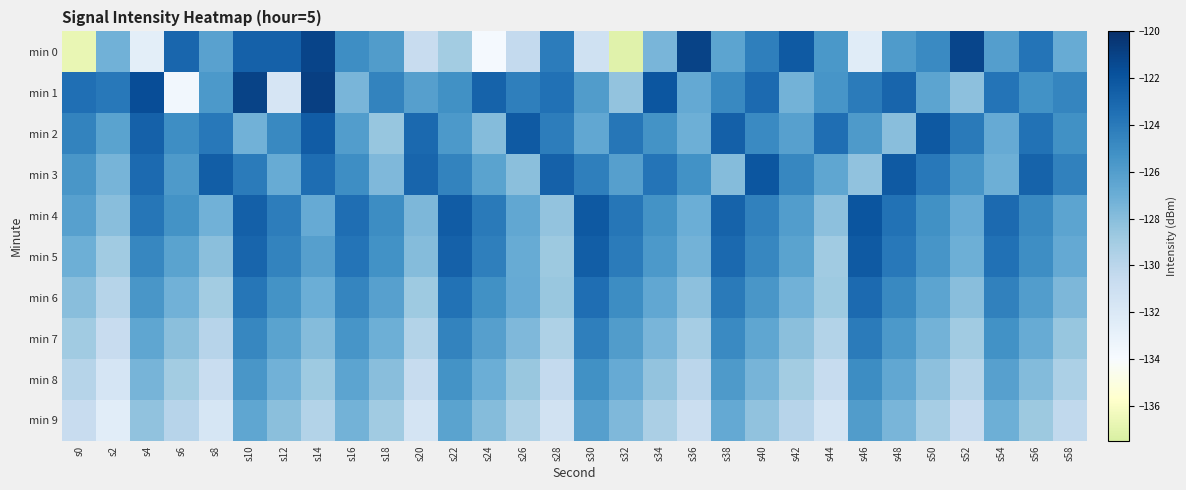

Reading right to left, transcribe all the data shown in this chart.

min 0: s58=-126.9	s56=-123.7	s54=-126.1	s52=-121.2	s50=-124.9	s48=-125.8	s46=-132.4	s44=-125.6	s42=-122.3	s40=-124.2	s38=-126.4	s36=-121.1	s34=-127.5	s32=-137.1	s30=-131.2	s28=-124.2	s26=-130.4	s24=-133.8	s22=-129.0	s20=-130.7	s18=-125.9	s16=-125.1	s14=-121.2	s12=-122.7	s10=-122.7	s8=-126.3	s6=-123.0	s4=-132.6	s2=-127.2	s0=-136.7
min 1: s58=-124.6	s56=-125.3	s54=-123.7	s52=-128.2	s50=-126.4	s48=-122.9	s46=-124.1	s44=-125.5	s42=-127.3	s40=-123.2	s38=-124.8	s36=-126.7	s34=-122.1	s32=-128.4	s30=-125.9	s28=-123.5	s26=-124.3	s24=-122.8	s22=-125.2	s20=-126.1	s18=-124.5	s16=-127.5	s14=-120.9	s12=-131.7	s10=-121.1	s8=-125.7	s6=-133.6	s4=-121.6	s2=-123.9	s0=-123.4
min 2: s58=-125.2	s56=-123.6	s54=-126.8	s52=-124.0	s50=-122.2	s48=-128.0	s46=-125.8	s44=-123.4	s42=-126.2	s40=-124.9	s38=-122.6	s36=-127.1	s34=-125.4	s32=-123.8	s30=-126.6	s28=-124.2	s26=-122.3	s24=-127.9	s22=-125.7	s20=-123.1	s18=-128.5	s16=-126.0	s14=-122.4	s12=-124.8	s10=-127.2	s8=-123.9	s6=-125.1	s4=-122.7	s2=-126.3	s0=-124.5
min 3: s58=-124.4	s56=-122.8	s54=-127.1	s52=-125.5	s50=-123.9	s48=-122.3	s46=-128.3	s44=-126.5	s42=-124.7	s40=-122.1	s38=-127.9	s36=-125.3	s34=-123.7	s32=-126.1	s30=-124.3	s28=-122.7	s26=-128.1	s24=-126.3	s22=-124.5	s20=-122.9	s18=-127.7	s16=-125.1	s14=-123.3	s12=-126.9	s10=-124.1	s8=-122.5	s6=-125.8	s4=-123.2	s2=-127.4	s0=-125.6
min 4: s58=-126.4	s56=-124.8	s54=-123.2	s52=-126.8	s50=-125.2	s48=-123.6	s46=-122.0	s44=-128.2	s42=-126.0	s40=-124.4	s38=-122.8	s36=-127.0	s34=-125.4	s32=-123.8	s30=-122.2	s28=-128.4	s26=-126.6	s24=-124.0	s22=-122.4	s20=-127.6	s18=-125.0	s16=-123.4	s14=-126.8	s12=-124.2	s10=-122.6	s8=-127.2	s6=-125.4	s4=-123.8	s2=-128.0	s0=-126.2
min 5: s58=-126.7	s56=-125.1	s54=-123.5	s52=-127.1	s50=-125.5	s48=-123.9	s46=-122.3	s44=-128.9	s42=-126.3	s40=-124.7	s38=-123.1	s36=-127.3	s34=-125.7	s32=-124.1	s30=-122.5	s28=-128.7	s26=-126.9	s24=-124.3	s22=-122.7	s20=-127.9	s18=-125.3	s16=-123.7	s14=-126.1	s12=-124.5	s10=-122.9	s8=-128.1	s6=-126.3	s4=-124.7	s2=-128.9	s0=-127.1
min 6: s58=-127.6	s56=-126.0	s54=-124.4	s52=-128.0	s50=-126.4	s48=-124.8	s46=-123.2	s44=-128.8	s42=-127.2	s40=-125.6	s38=-124.0	s36=-128.2	s34=-126.6	s32=-125.0	s30=-123.4	s28=-128.6	s26=-126.8	s24=-125.2	s22=-123.6	s20=-128.8	s18=-126.2	s16=-124.6	s14=-127.0	s12=-125.4	s10=-123.8	s8=-129.0	s6=-127.2	s4=-125.6	s2=-129.8	s0=-128.0
min 7: s58=-128.5	s56=-126.9	s54=-125.3	s52=-128.9	s50=-127.3	s48=-125.7	s46=-124.1	s44=-129.7	s42=-128.1	s40=-126.5	s38=-124.9	s36=-129.1	s34=-127.5	s32=-125.9	s30=-124.3	s28=-129.5	s26=-127.7	s24=-126.1	s22=-124.5	s20=-129.7	s18=-127.1	s16=-125.5	s14=-127.9	s12=-126.3	s10=-124.7	s8=-129.9	s6=-128.1	s4=-126.5	s2=-130.7	s0=-128.9
min 8: s58=-129.4	s56=-127.8	s54=-126.2	s52=-129.8	s50=-128.2	s48=-126.6	s46=-125.0	s44=-130.6	s42=-129.0	s40=-127.4	s38=-125.8	s36=-130.0	s34=-128.4	s32=-126.8	s30=-125.2	s28=-130.4	s26=-128.6	s24=-127.0	s22=-125.4	s20=-130.6	s18=-128.0	s16=-126.4	s14=-128.8	s12=-127.2	s10=-125.6	s8=-130.8	s6=-129.0	s4=-127.4	s2=-131.6	s0=-129.8
min 9: s58=-130.3	s56=-128.7	s54=-127.1	s52=-130.7	s50=-129.1	s48=-127.5	s46=-125.9	s44=-131.5	s42=-129.9	s40=-128.3	s38=-126.7	s36=-130.9	s34=-129.3	s32=-127.7	s30=-126.1	s28=-131.3	s26=-129.5	s24=-127.9	s22=-126.3	s20=-131.5	s18=-128.9	s16=-127.3	s14=-129.7	s12=-128.1	s10=-126.5	s8=-131.7	s6=-129.9	s4=-128.3	s2=-132.5	s0=-130.7